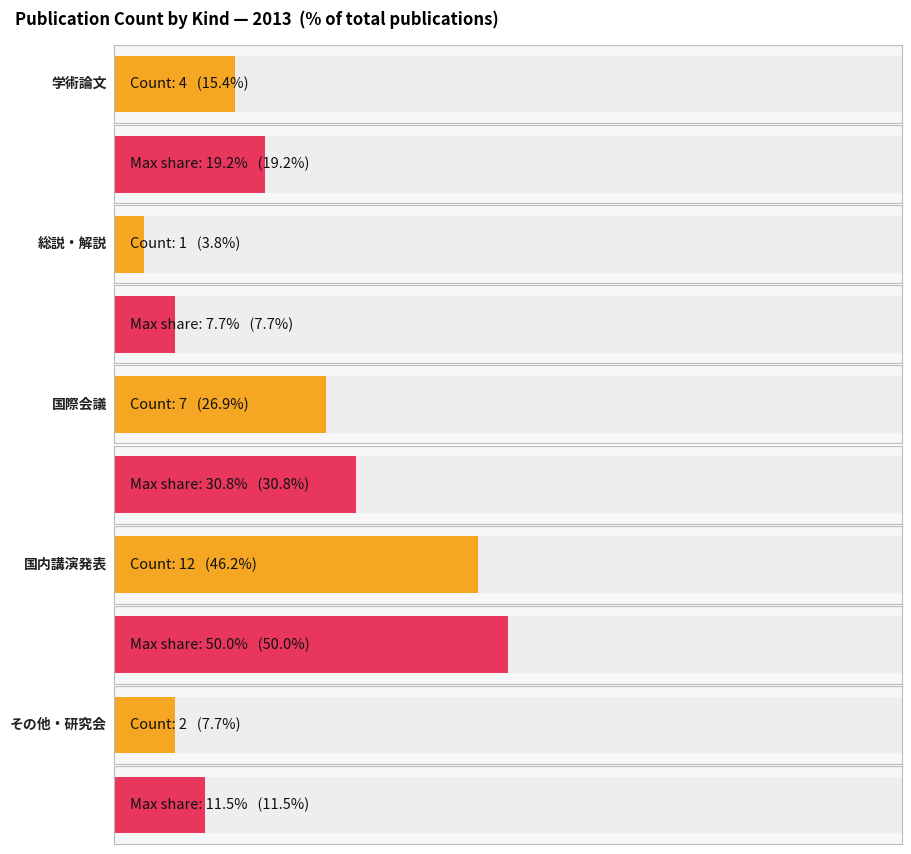

Where does the data first go above 4?

国際会議